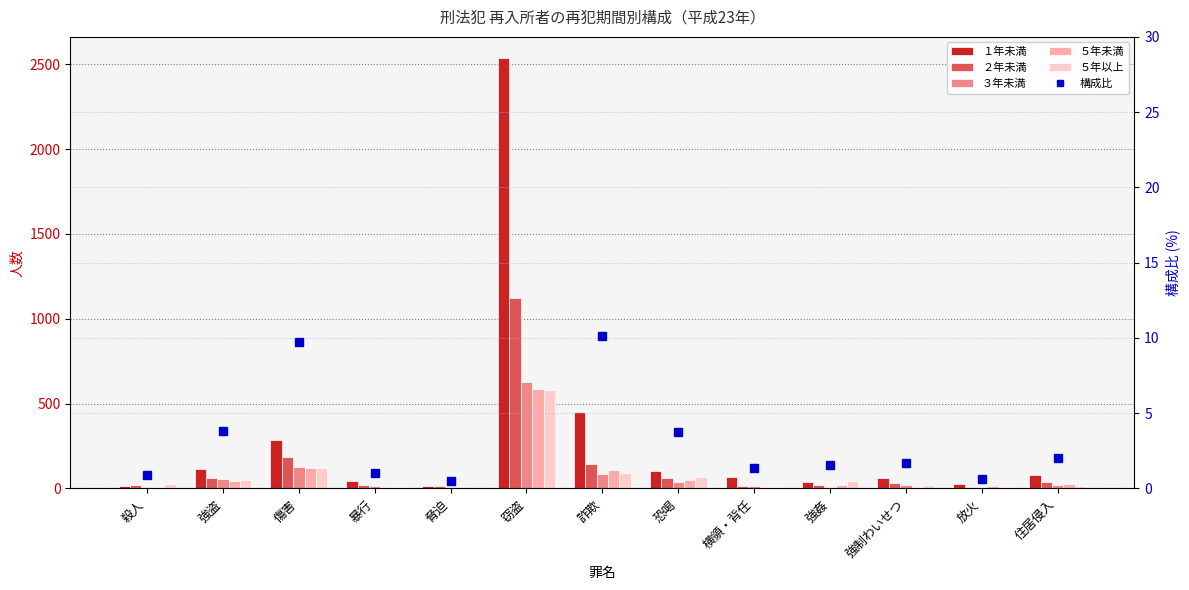

Does the chart contain stacked bars?

No